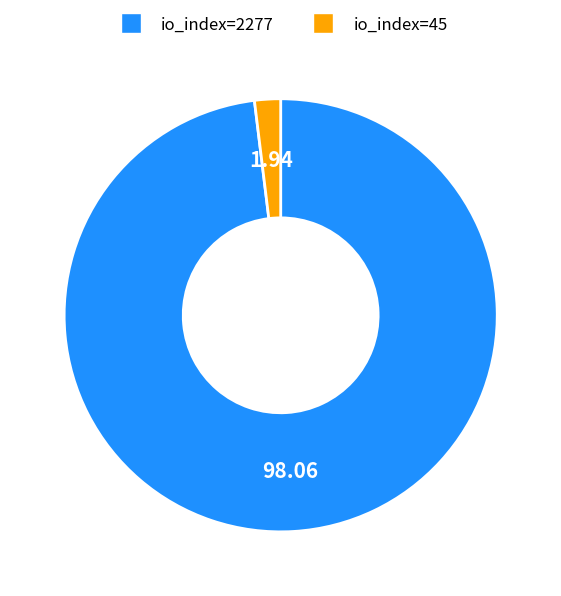

How many slices are in this pie chart?

2